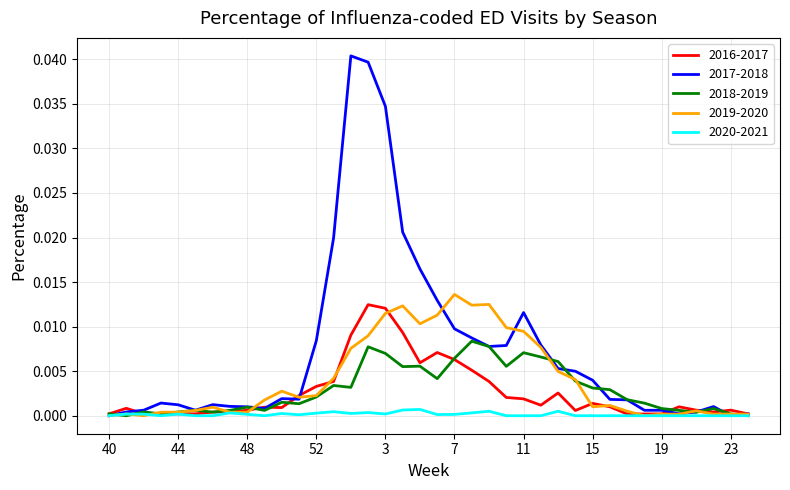

Which series has the widest spread of values?

2017-2018